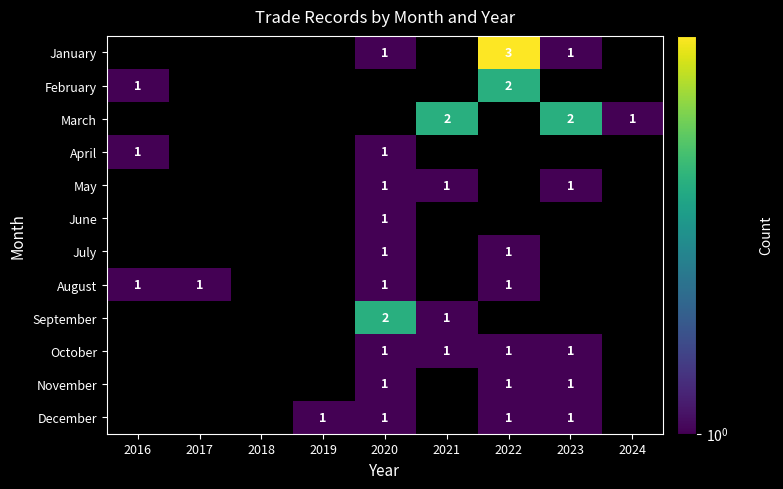

The value of February at 2022 is 2. True or false?

True